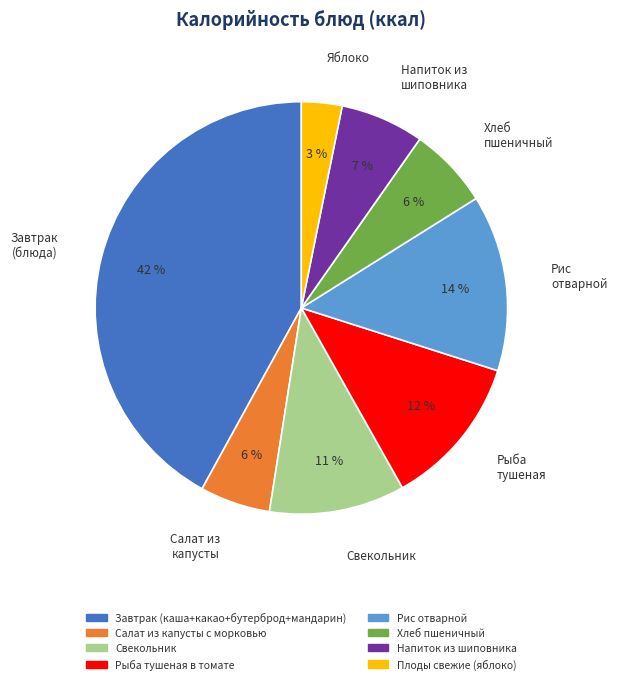

Is the sum of Яблоко and Рис отварной greater than half?

No